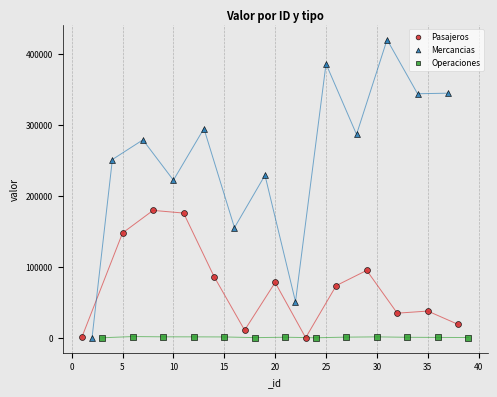

Which series has the widest spread of Y values?

Mercancias